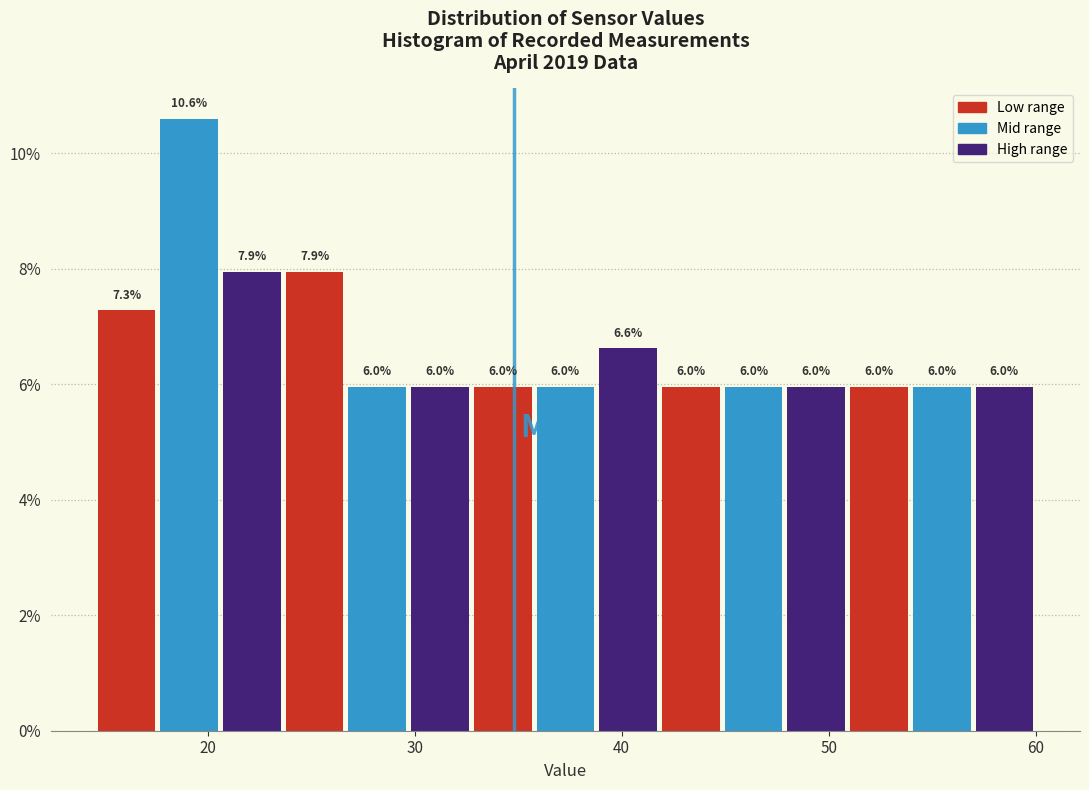

Around what value on the x-axis is the tallest bar? Give the approximate position of its centre, as read against the axis.

19